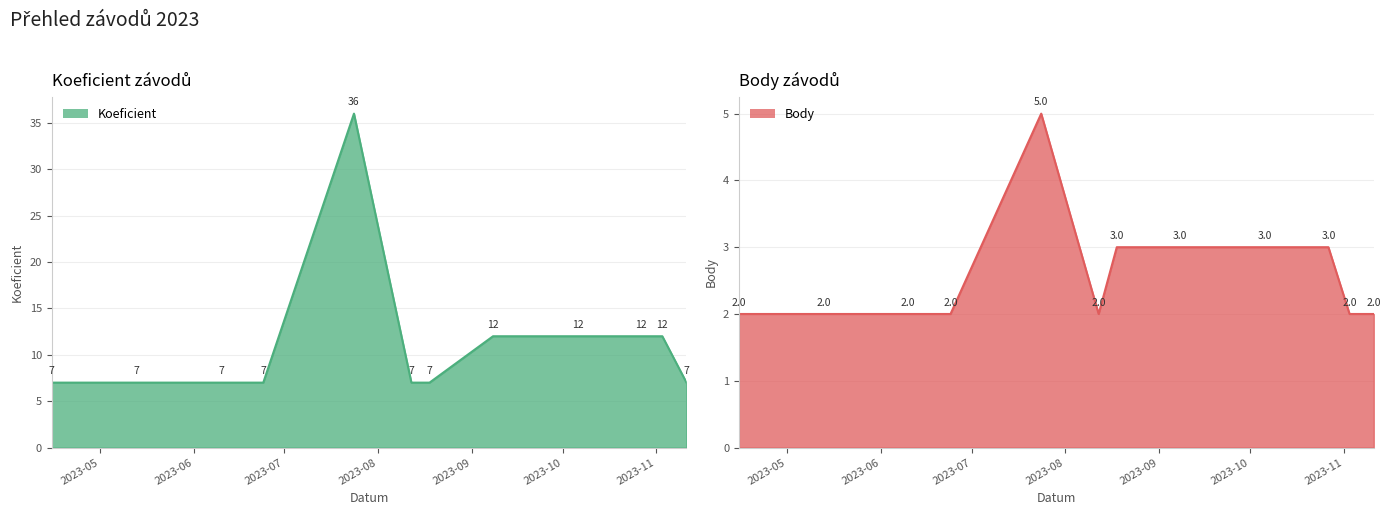

At which category is the sum across all series the highest?

2023-07-24